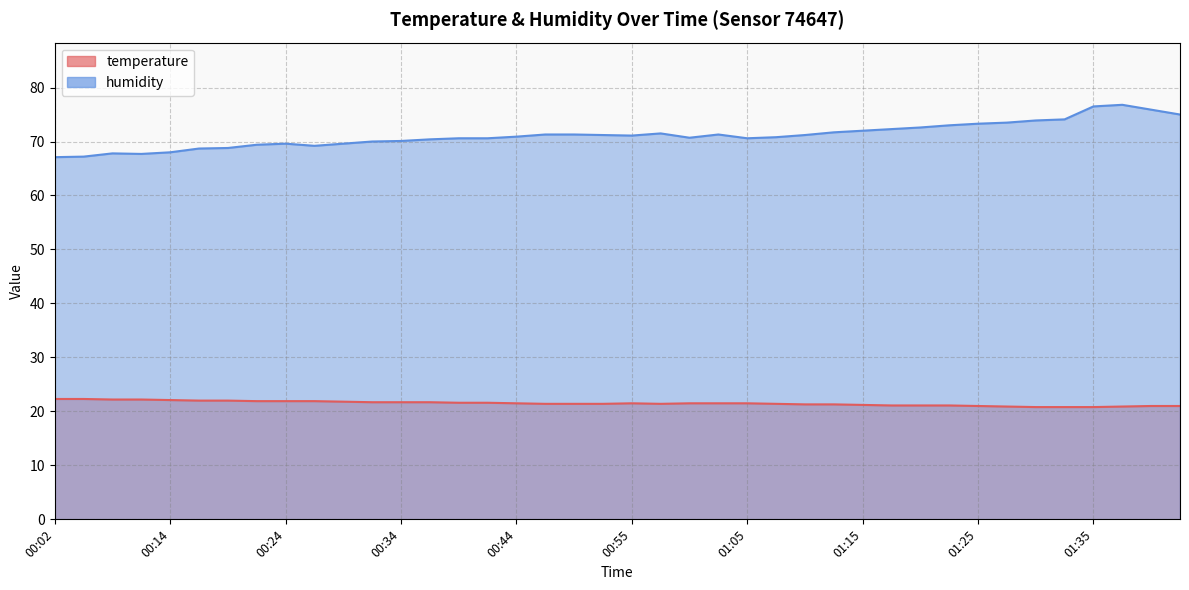

At 00:42, list the series in order from largest to smallest.

humidity, temperature